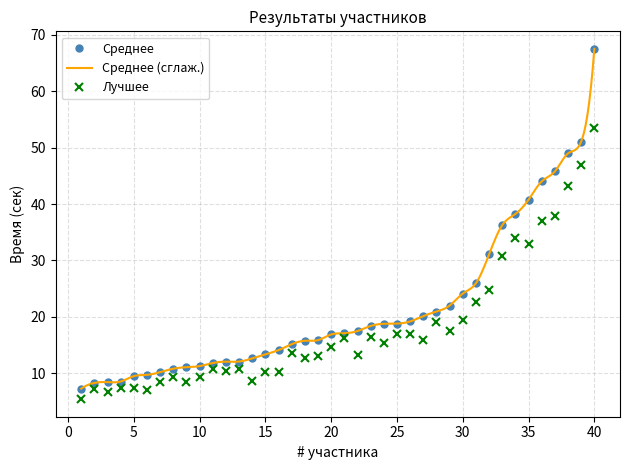

Is it true that Среднее equals 8.5 at 4?

True